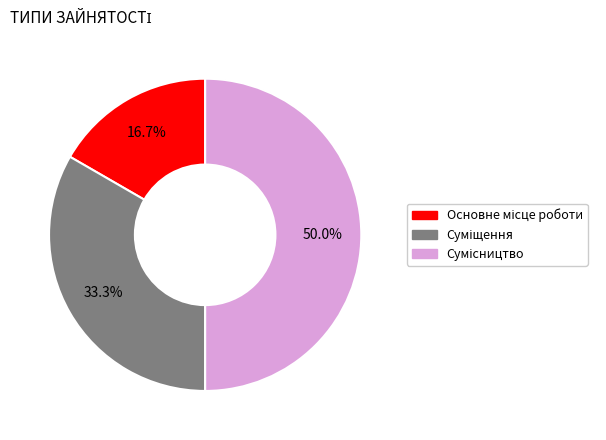

To the nearest percent, what is the combined percentage of Основне місце роботи and Сумісництво?

67%